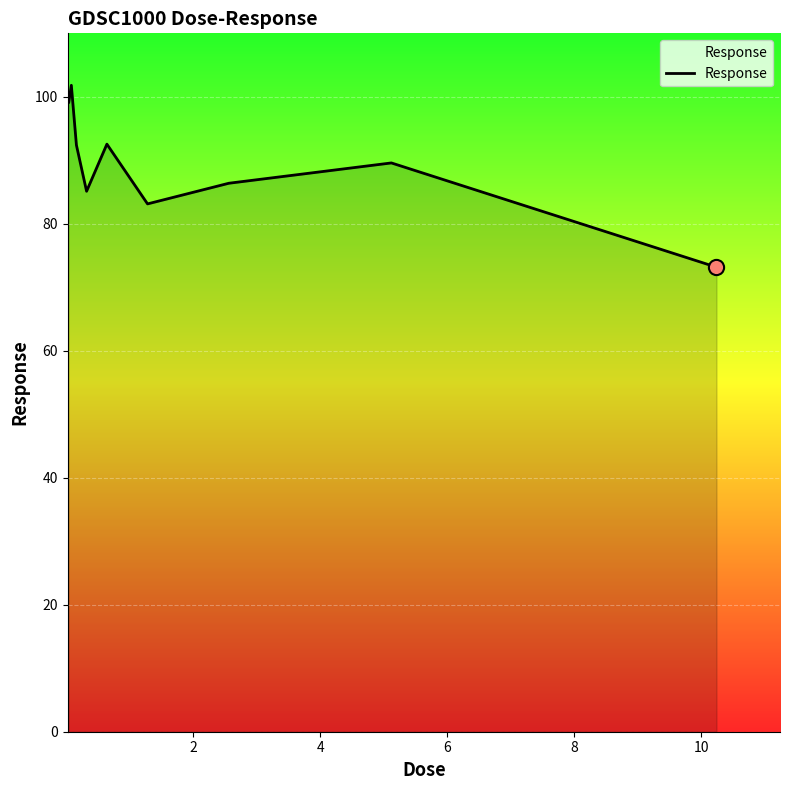

What is the maximum value shown in the chart?

101.8